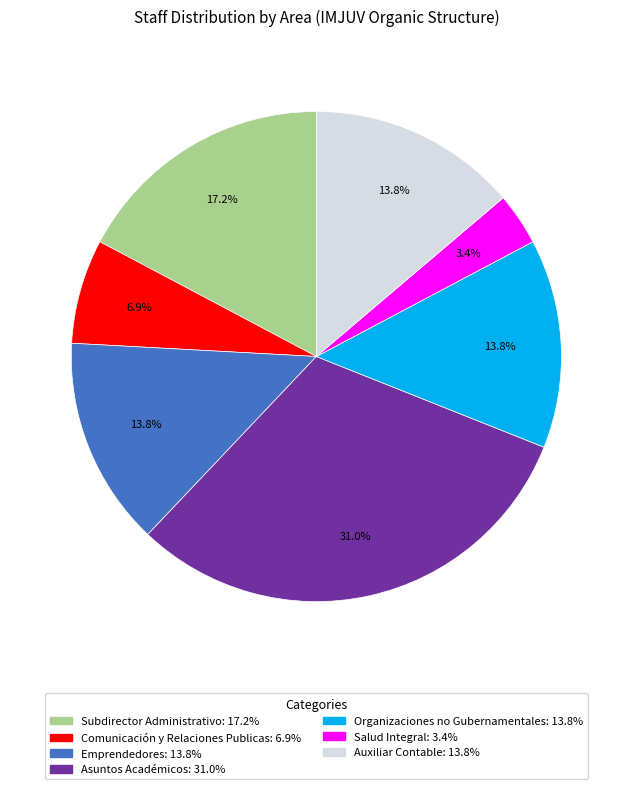

Is there a majority slice in this chart?

No